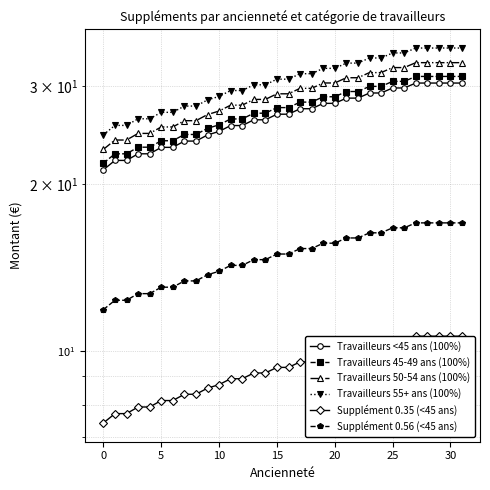

Count the number of data series in this chart.

6